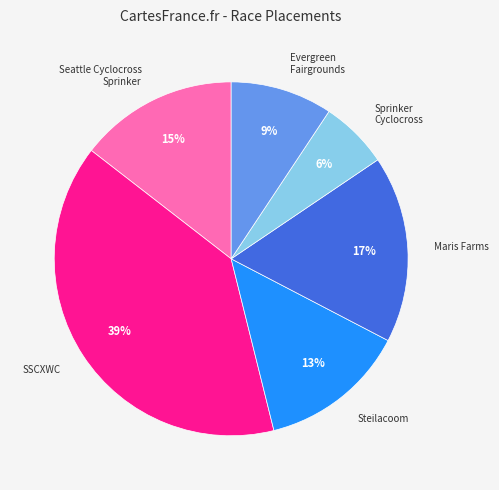

Do Seattle Cyclocross Sprinker and Evergreen Fairgrounds together represent more than half of the pie?

No